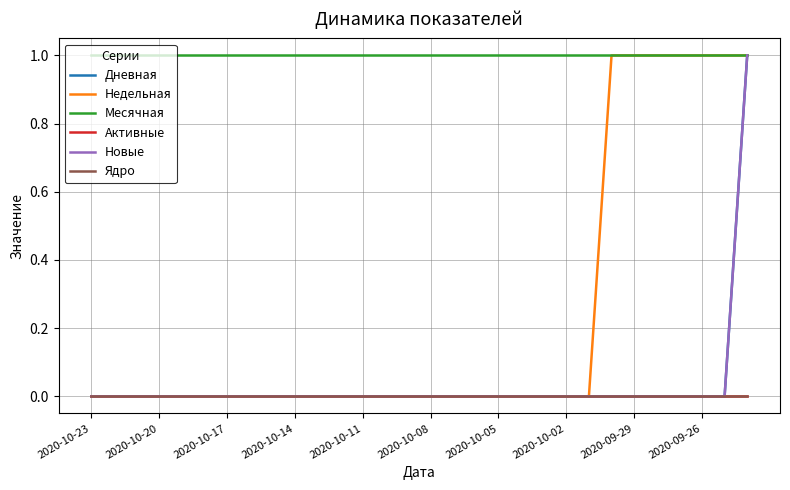

What is the highest value of the Месячная series?

1